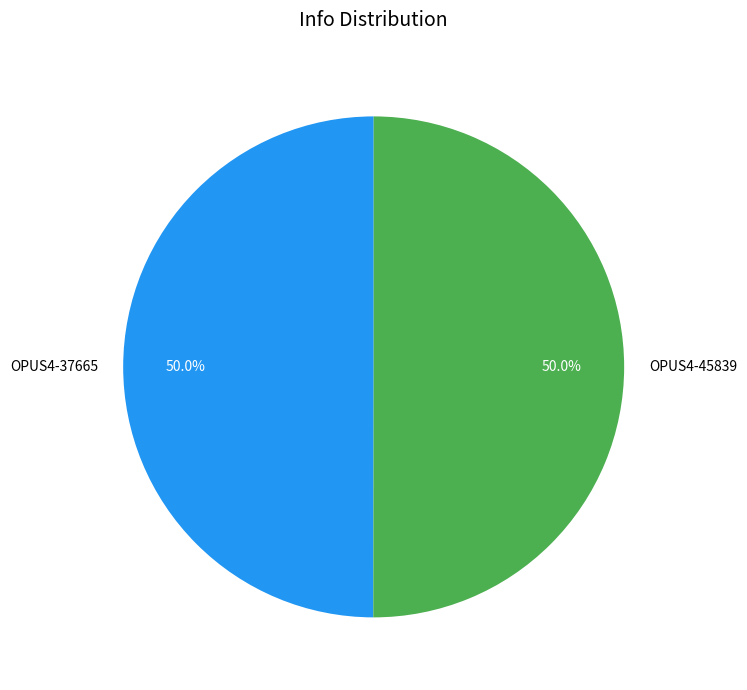

To the nearest percent, what is the combined percentage of OPUS4-45839 and OPUS4-37665?

100%